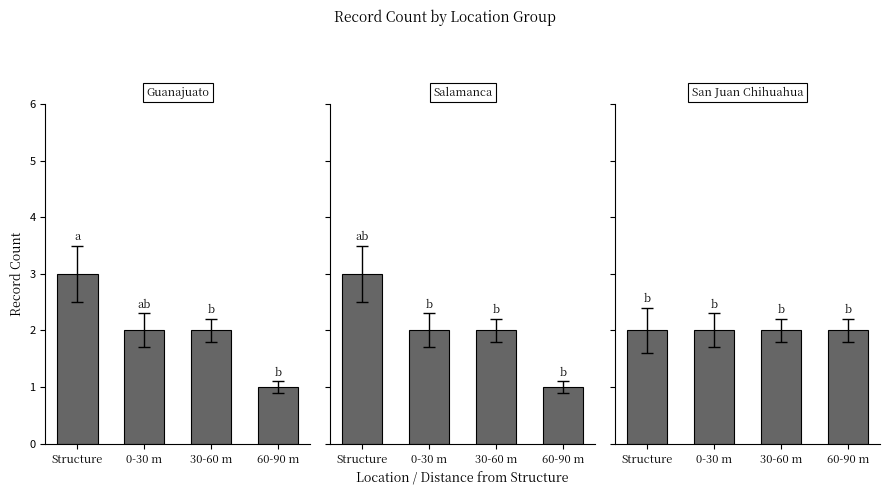

Is the value of Guanajuato at 30-60 m greater than the value of San Juan Chihuahua at 60-90 m?

No